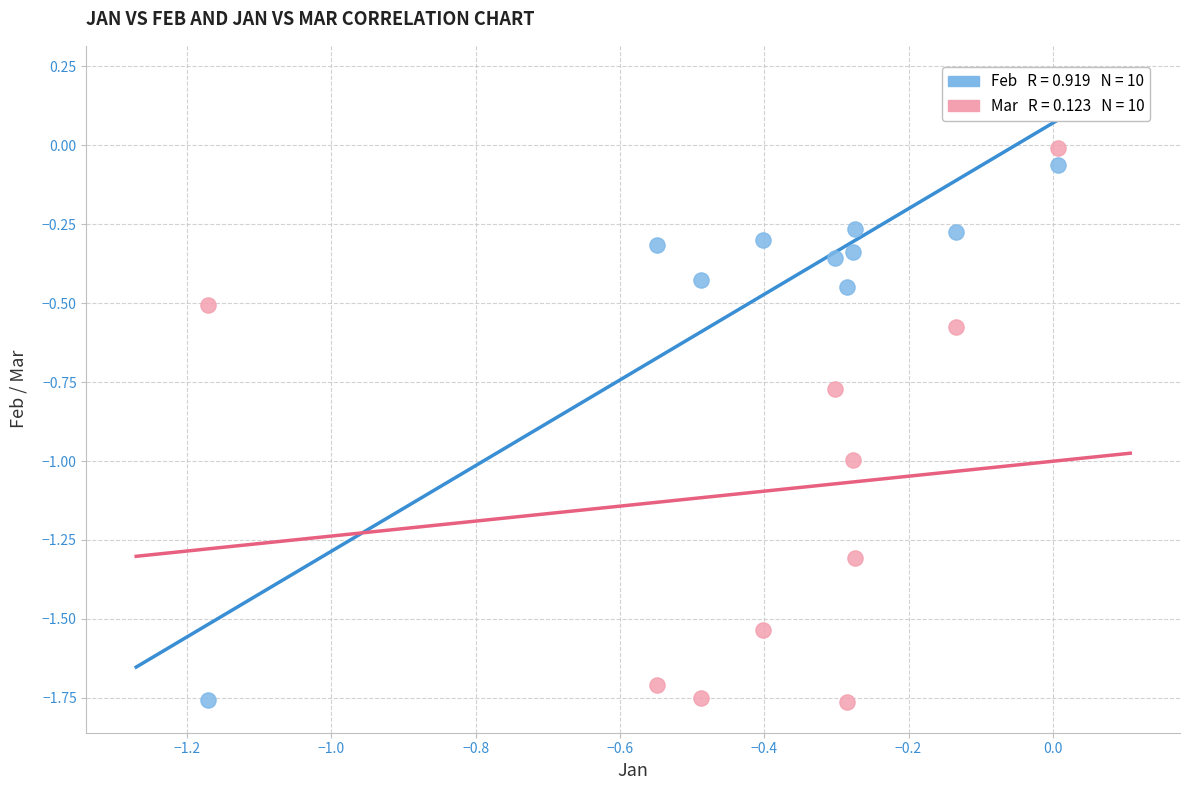

Across all data points, what is the range of X values (max minus min)?

1.2